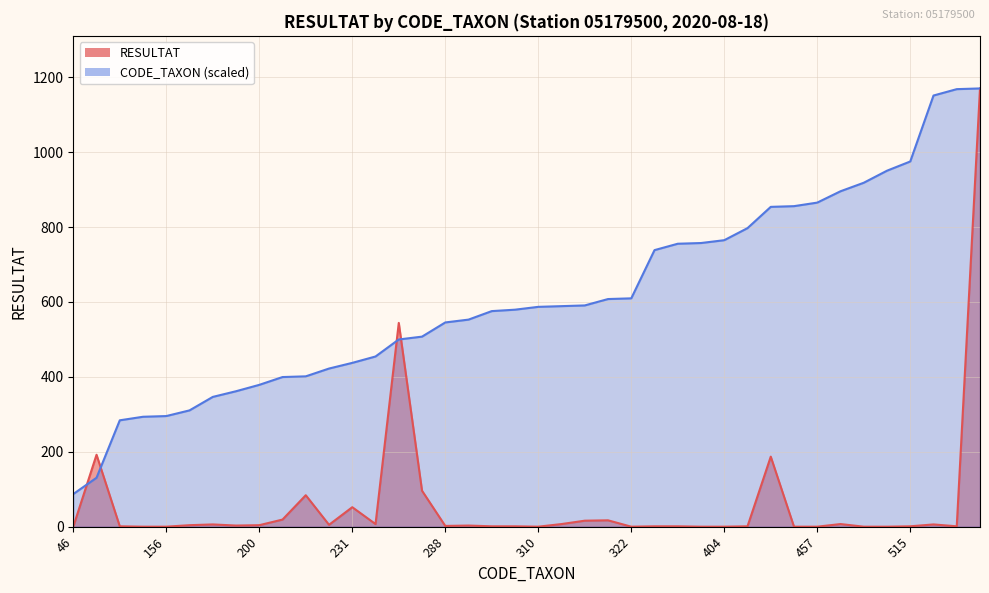

List the labels in order of RESULTAT value, smallest first.

46, 155, 156, 310, 322, 400, 404, 452, 457, 485, 502, 150, 304, 306, 390, 399, 421, 515, 617, 288, 191, 292, 164, 200, 223, 183, 608, 240, 311, 473, 312, 321, 211, 231, 212, 268, 451, 69, 264, 618